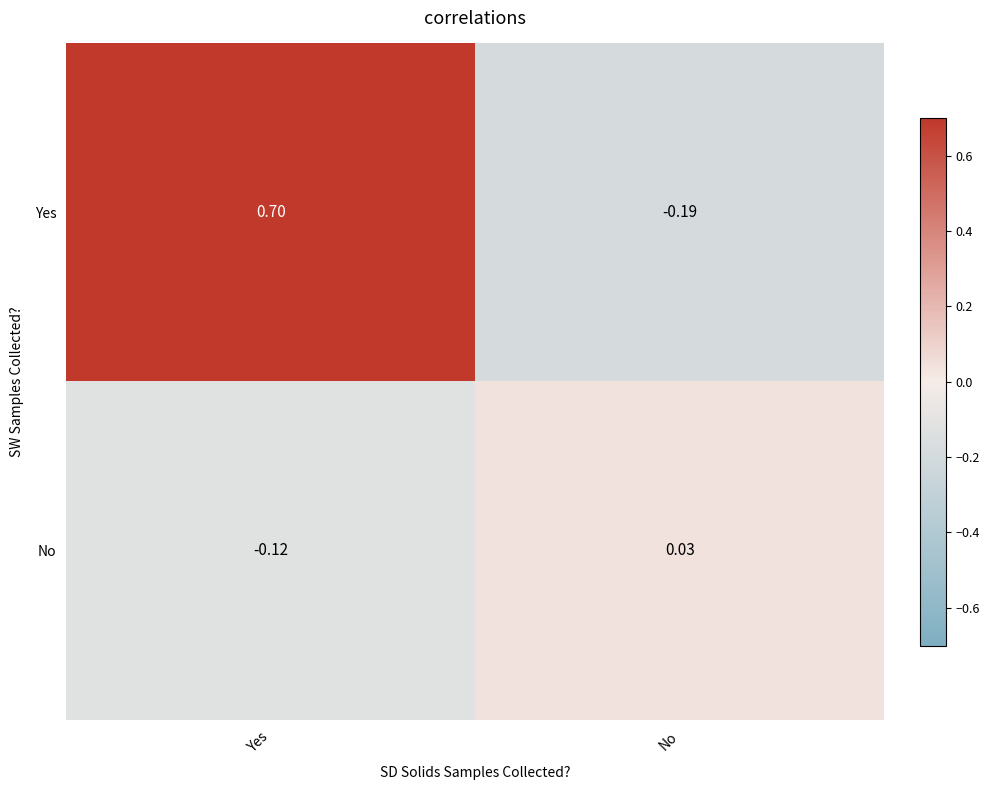

How many distinct data groups are displayed?

2